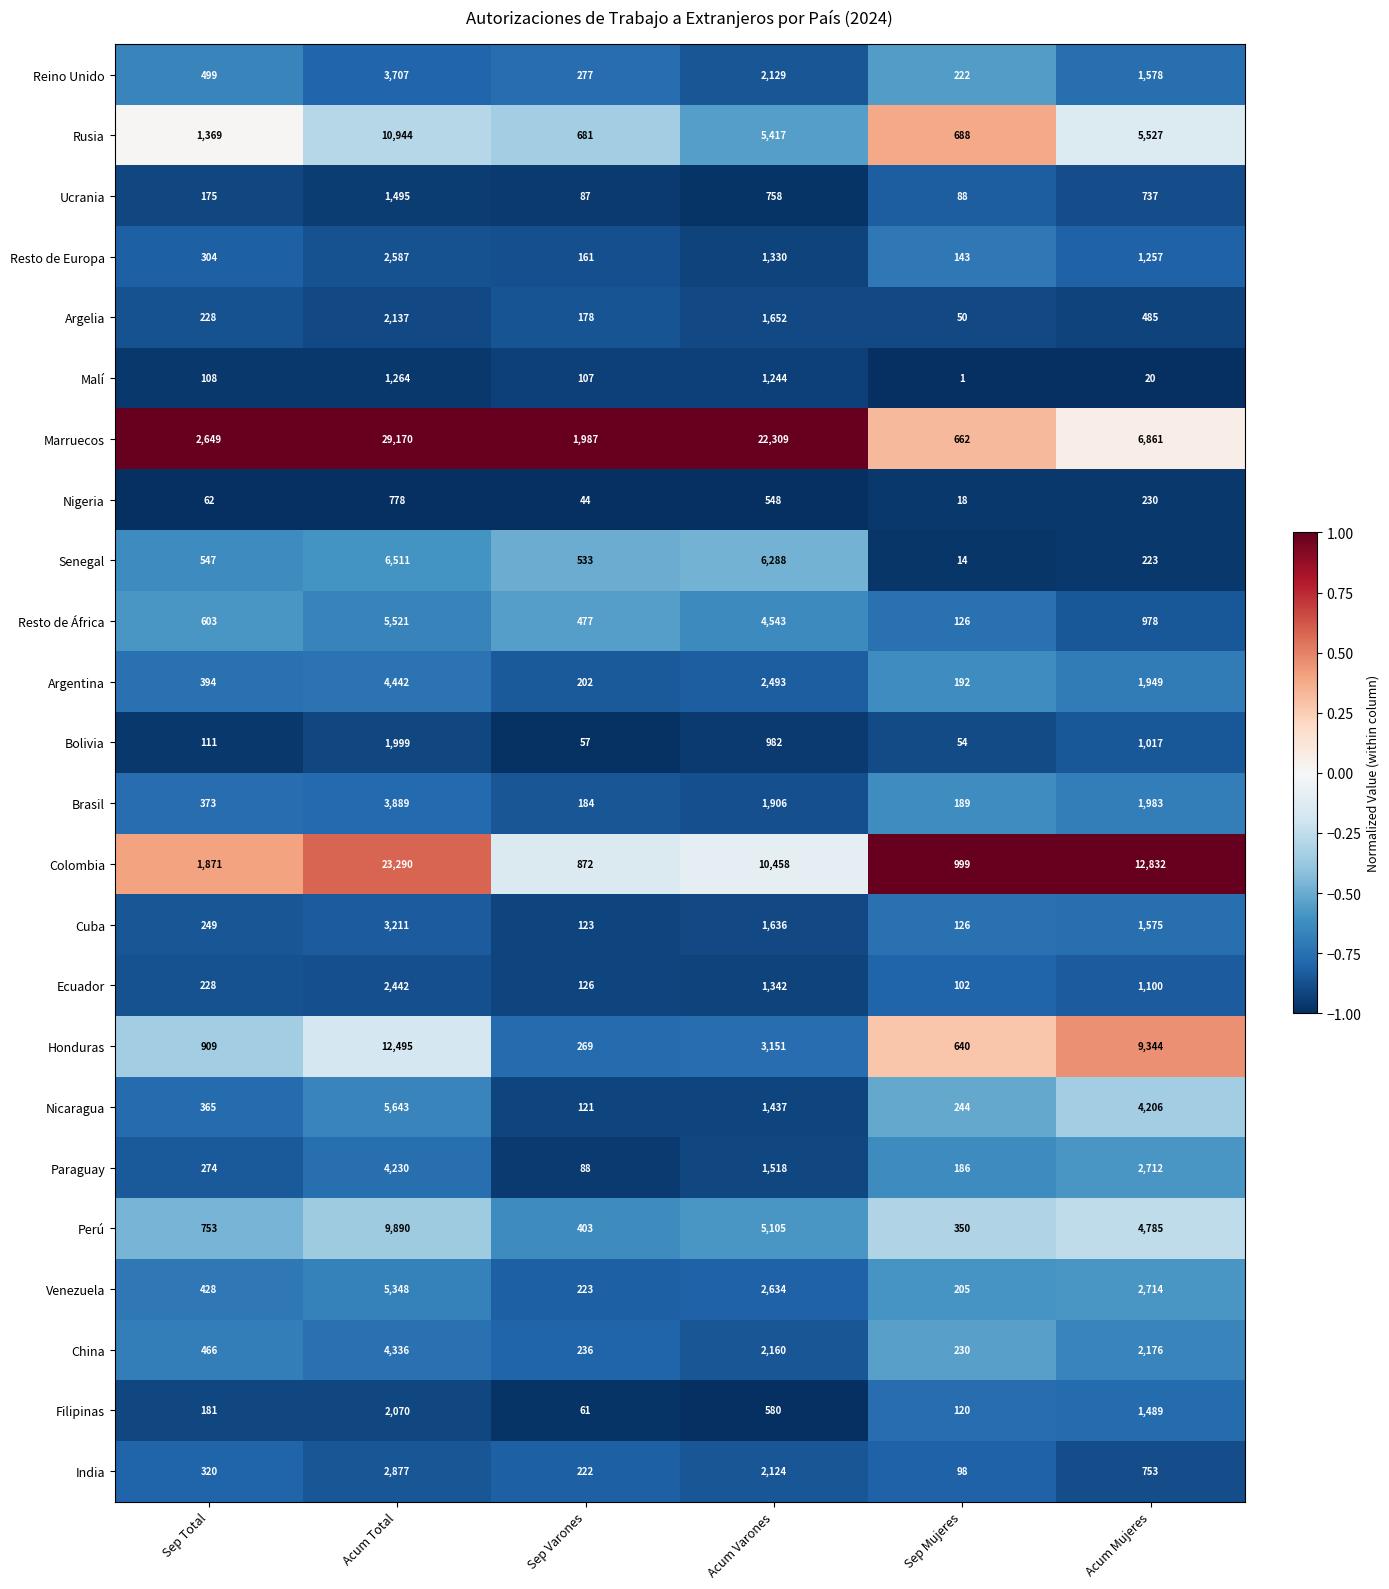

Which series changed the most between Acum Total and Acum Varones?

Colombia